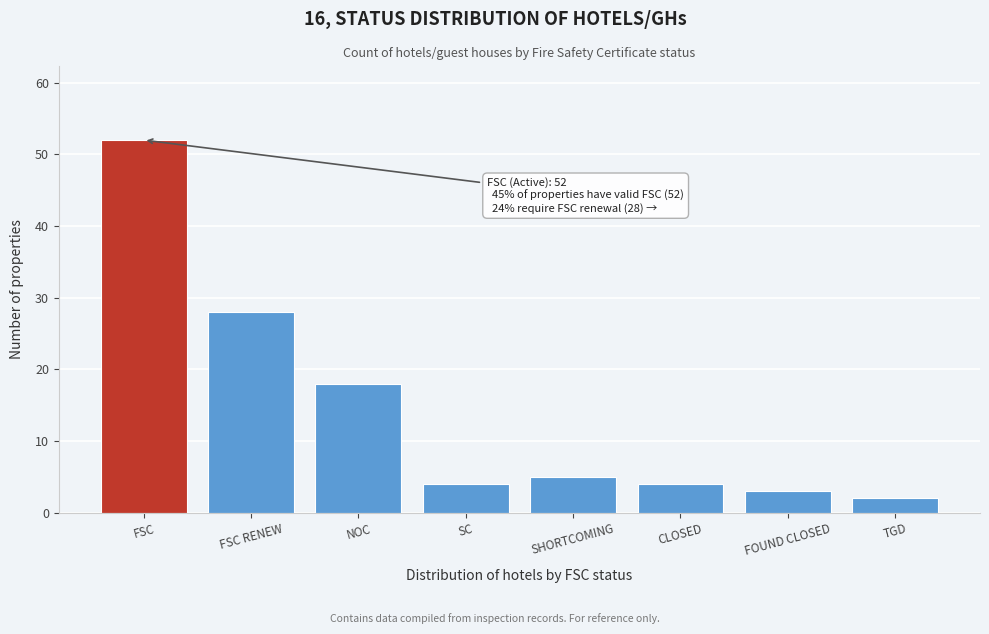

Reading left to right, what are all the values shown in this chart?

52	28	18	4	5	4	3	2